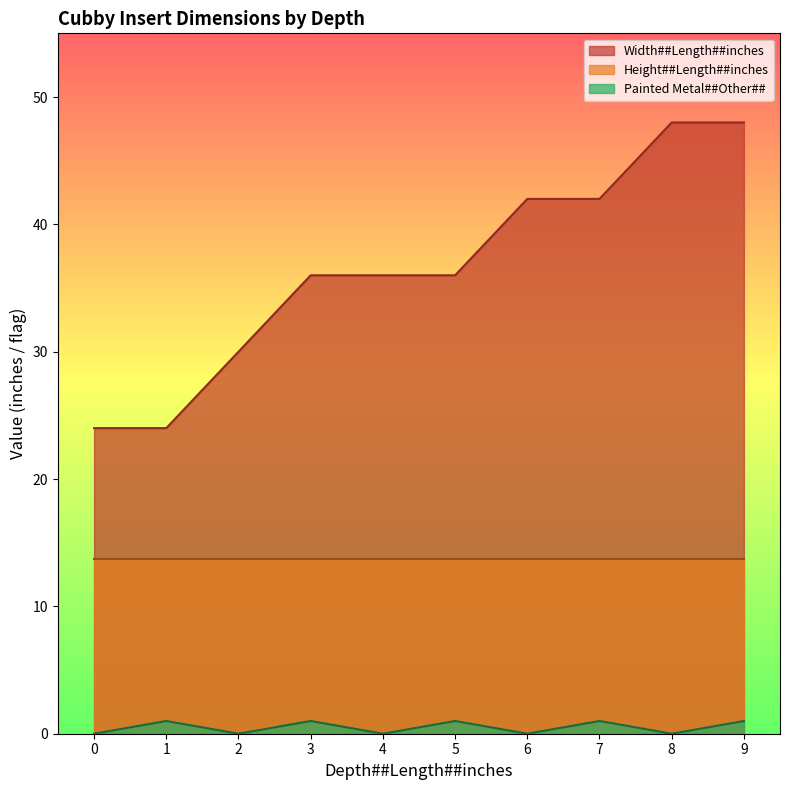

True or false: Height##Length##inches has a value of 13.8 at 7.

True